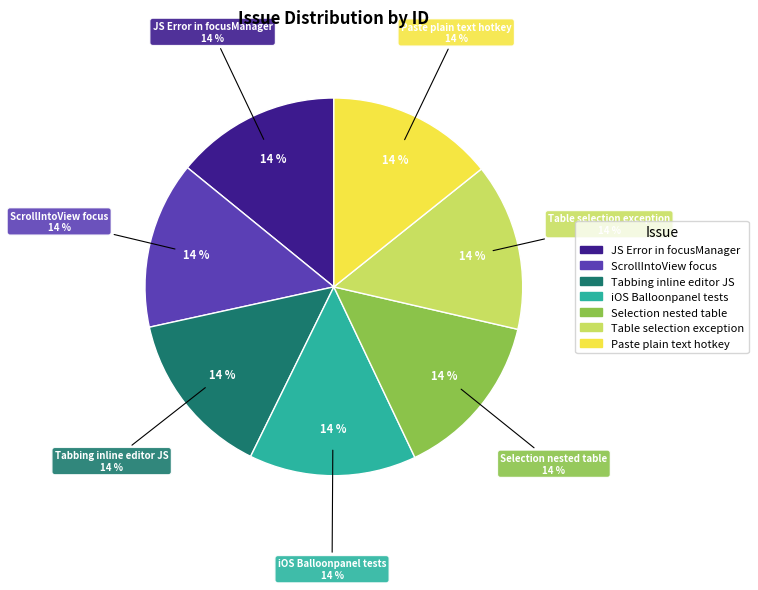

To the nearest percent, what portion does Tabbing inline editor JS represent?

14%